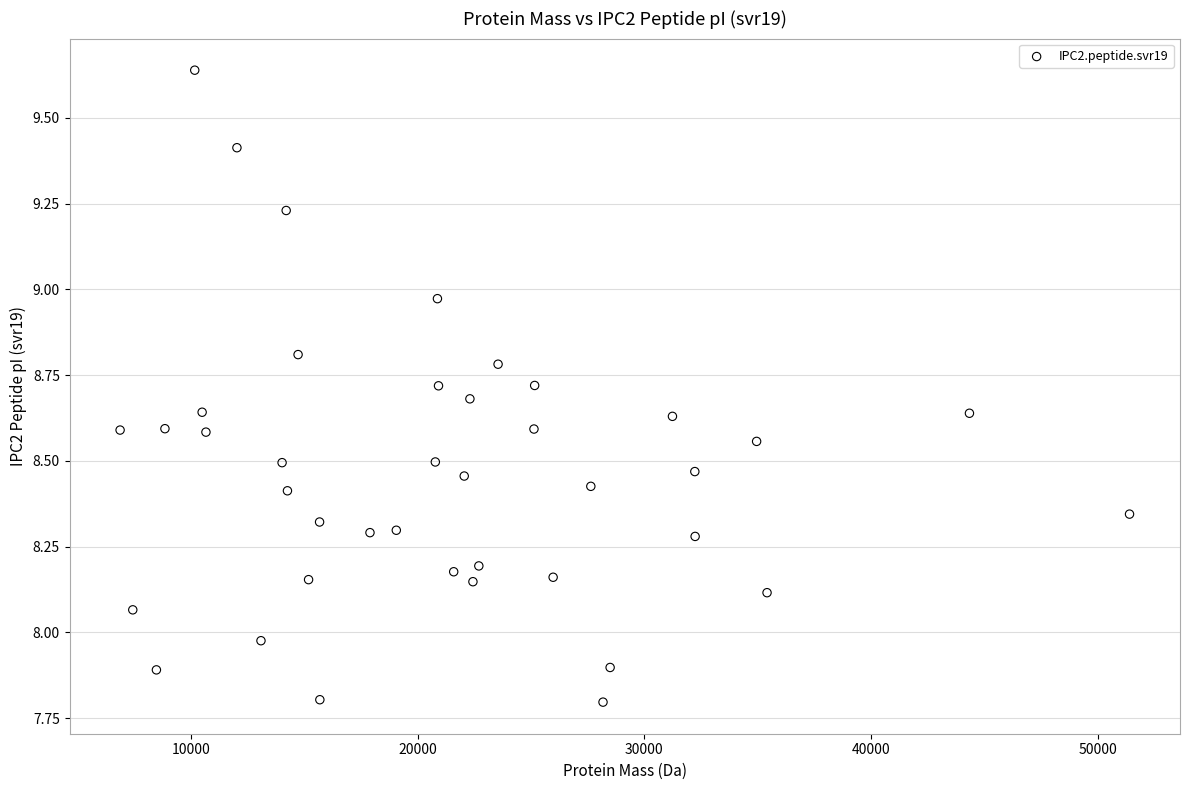

What is the range of Y values (max minus min)?

1.8